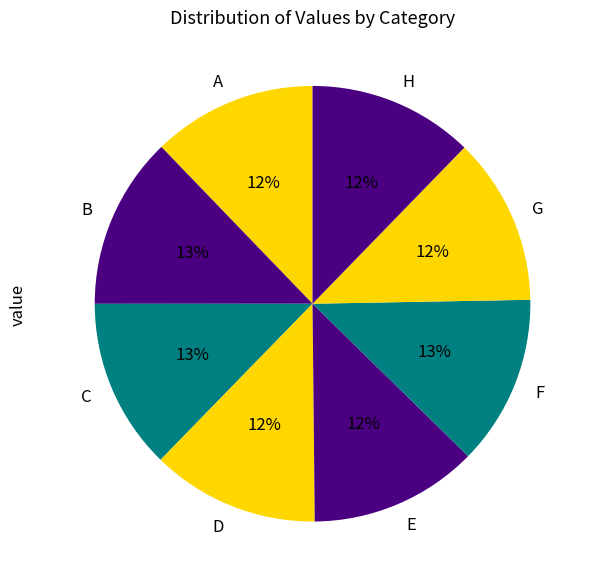

To the nearest percent, what portion does D represent?

12%